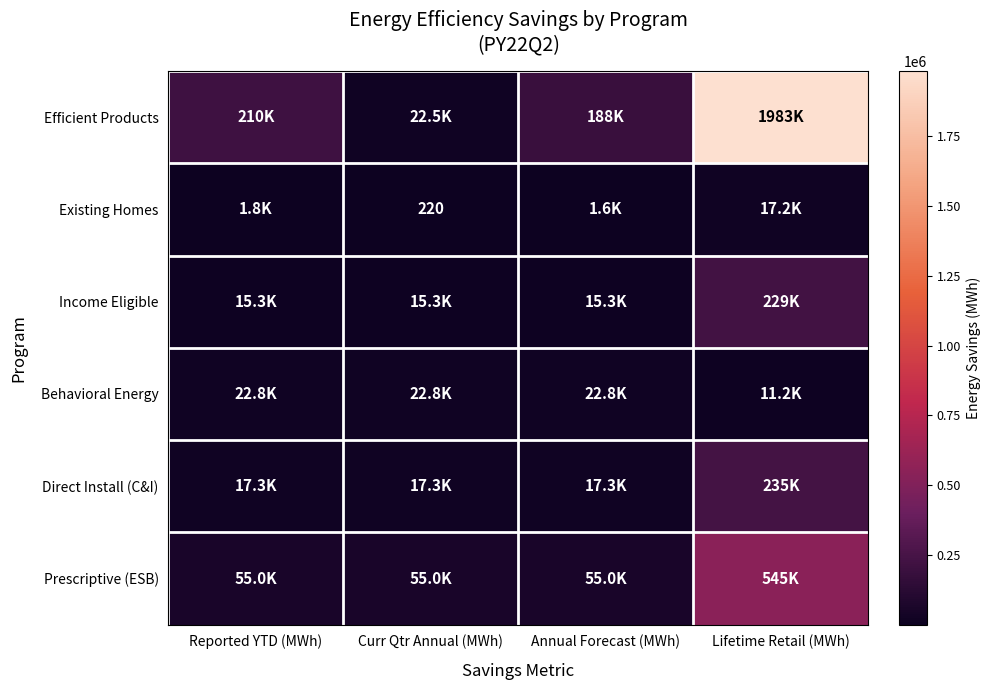

True or false: Income Eligible has a value of 15348.9 at Curr Qtr Annual (MWh).

True